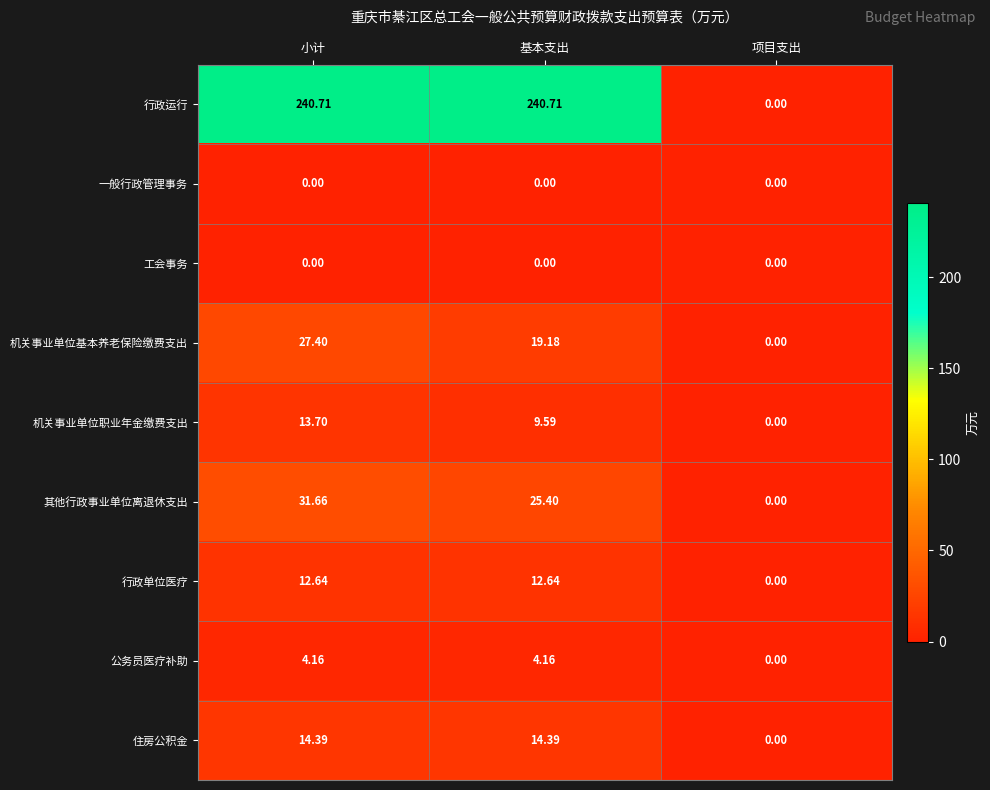

Rank the categories by 机关事业单位基本养老保险缴费支出 value from highest to lowest.

小计, 基本支出, 项目支出